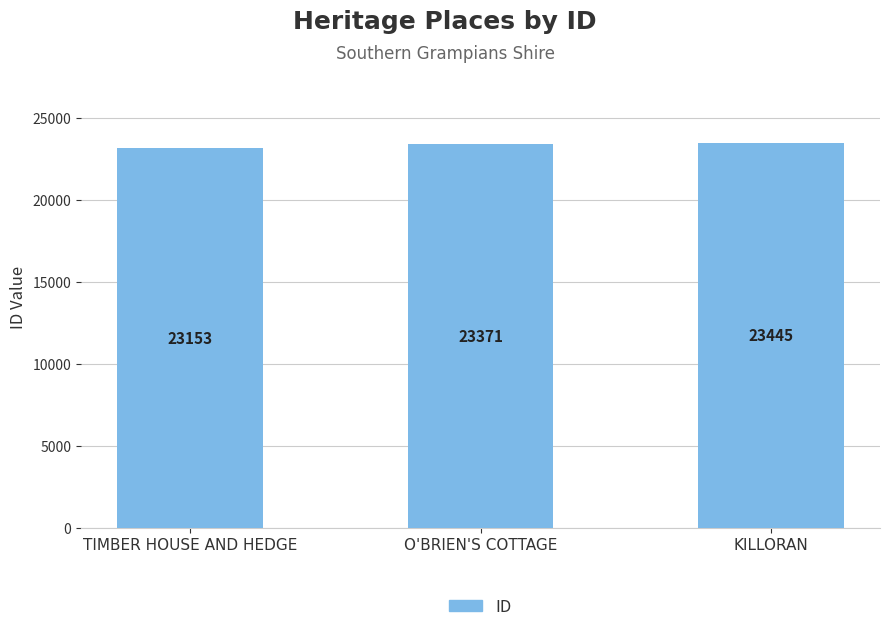

Count the number of categories in the chart.

3